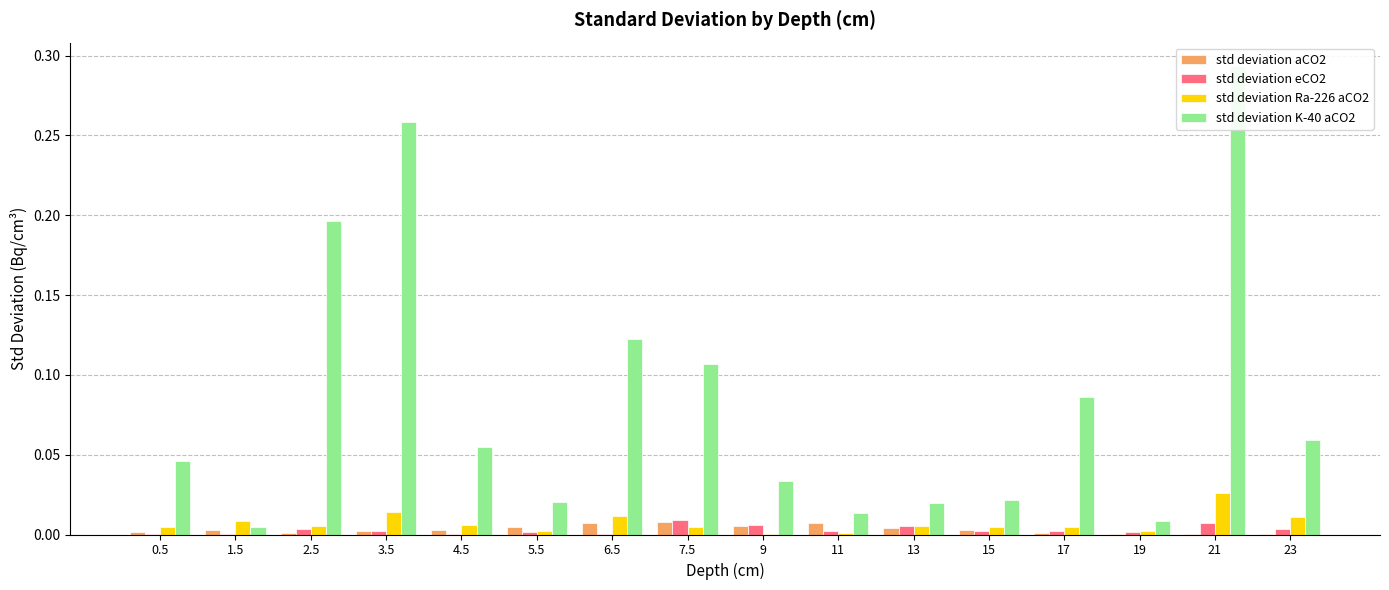

How many bars are there in total?

64